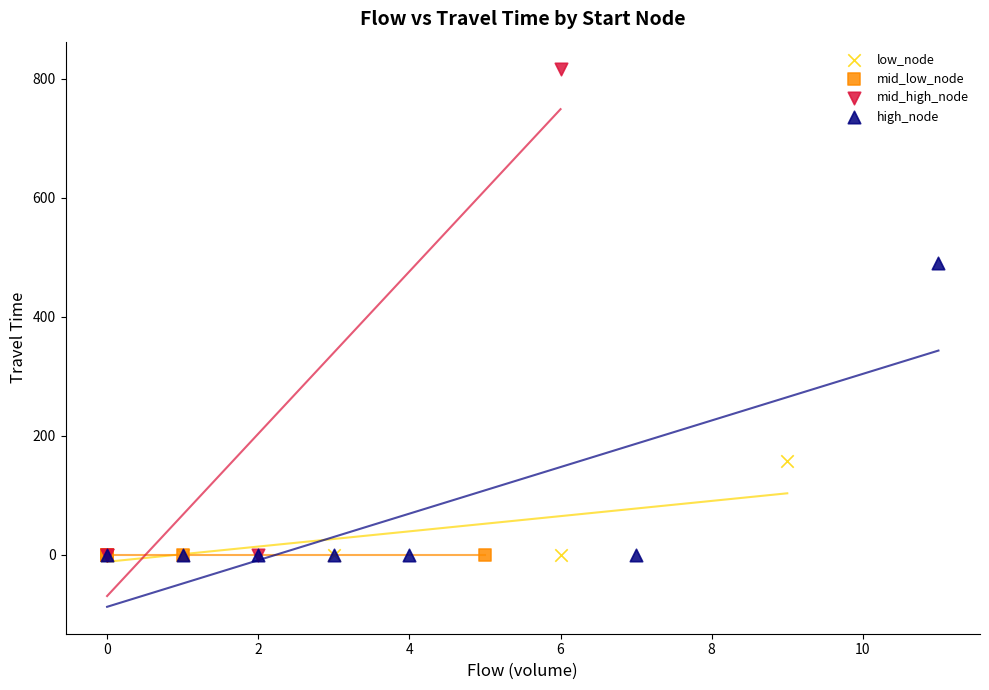

What are all the series names shown in the legend?

low_node, mid_low_node, mid_high_node, high_node